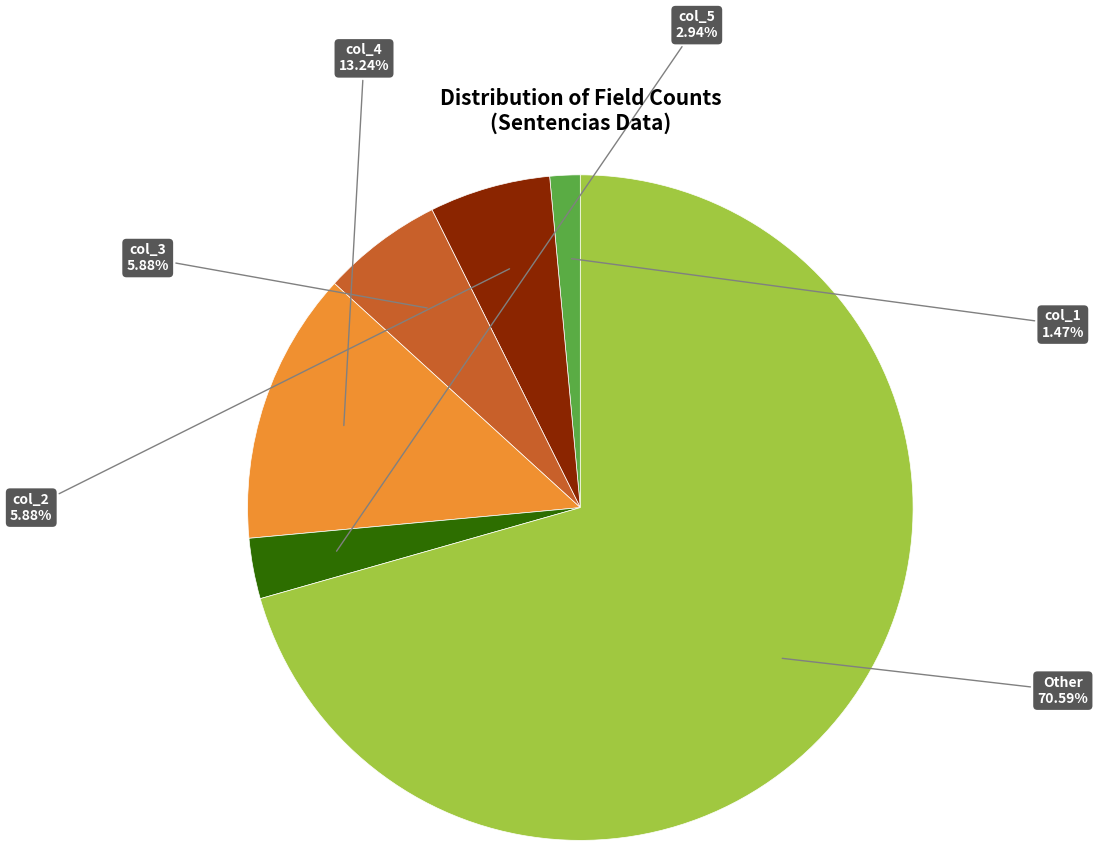

Do col_3 and col_2 together represent more than half of the pie?

No